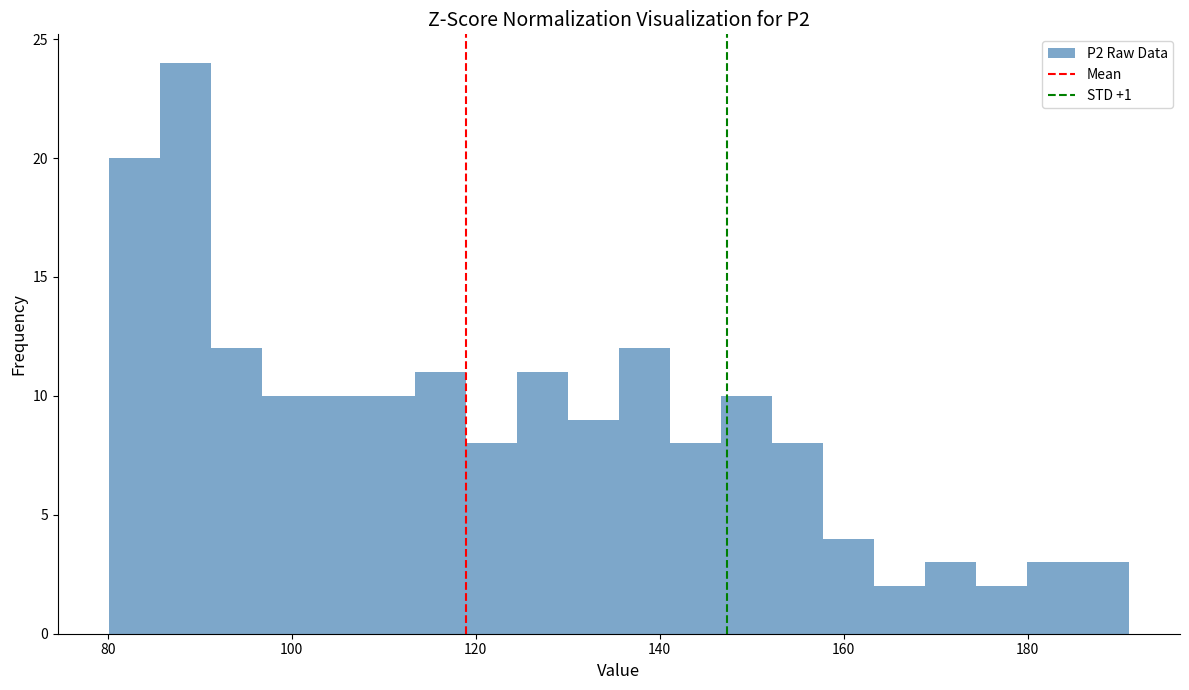

Around what value on the x-axis is the tallest bar? Give the approximate position of its centre, as read against the axis.

88